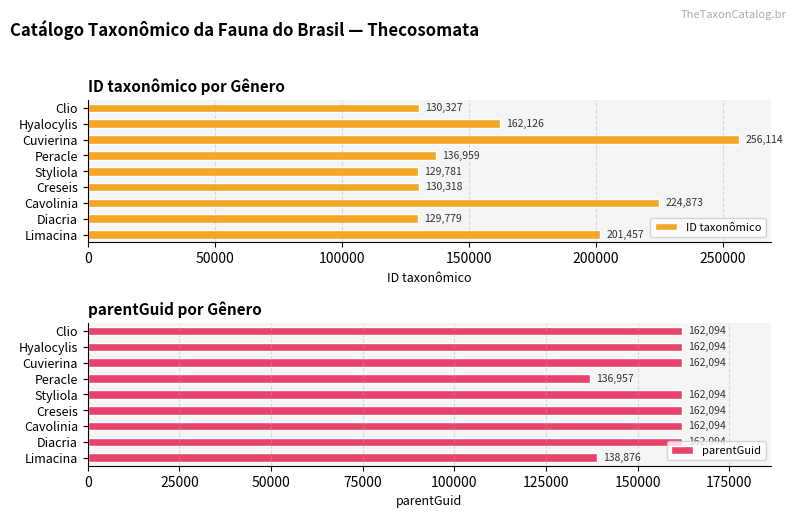

Are the bars horizontal?

Yes